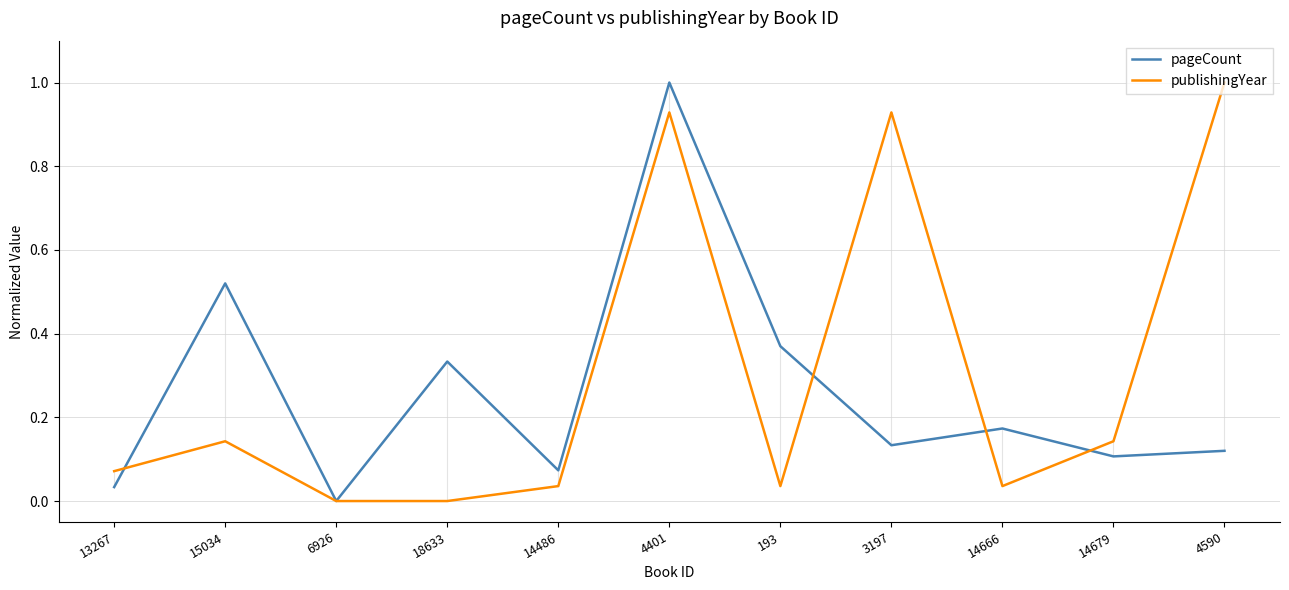

Between 15034 and 14679, which series saw the biggest shift?

pageCount